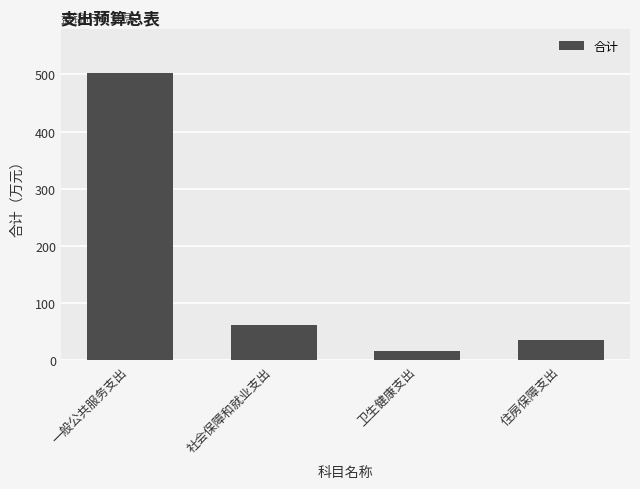

Reading right to left, transcribe all the data shown in this chart.

住房保障支出=36.3	卫生健康支出=16.5	社会保障和就业支出=62.4	一般公共服务支出=503.1